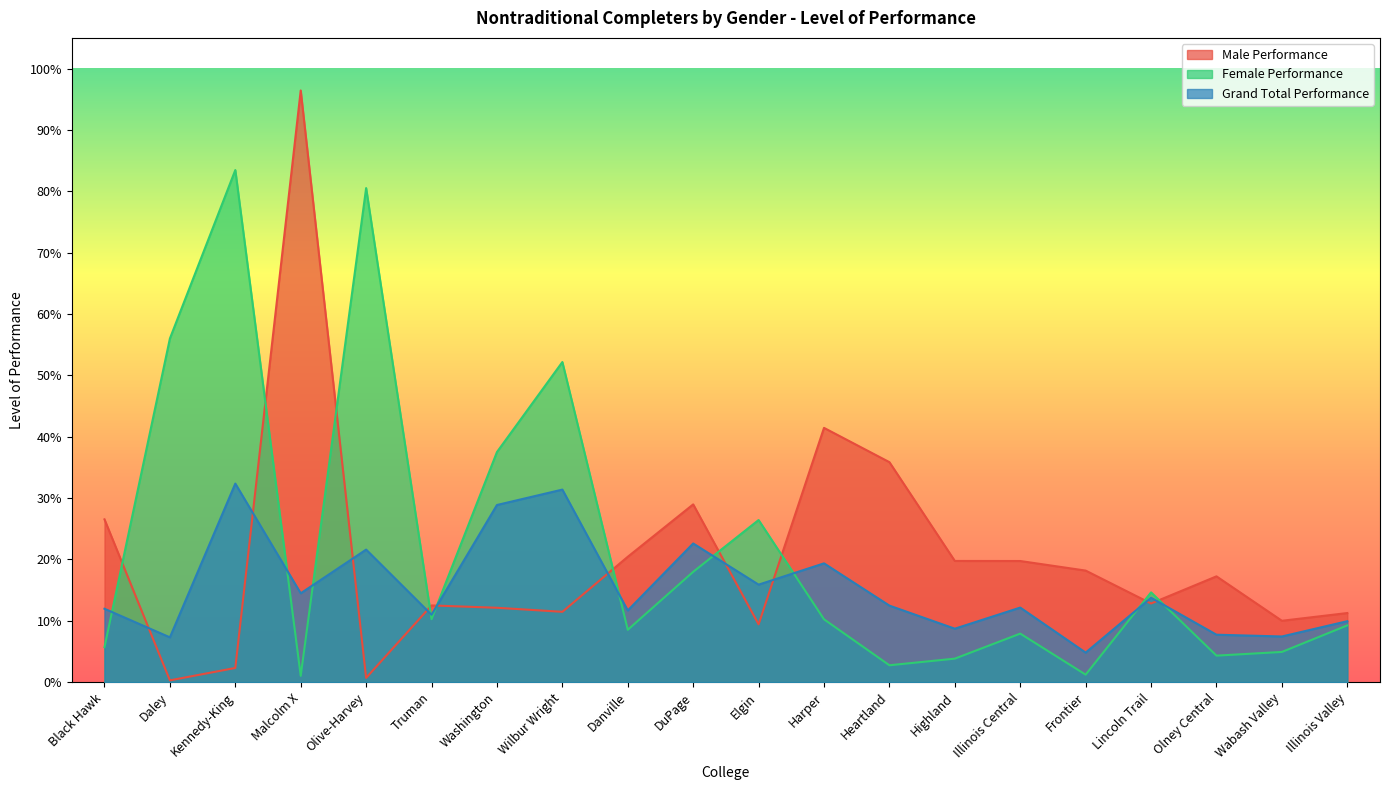

What is the total value across all series at Black Hawk?

0.4